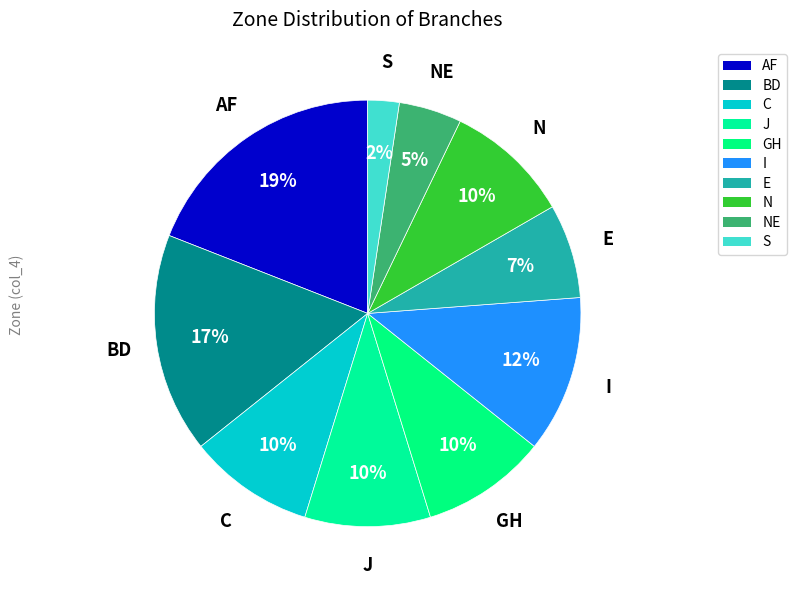

Does BD represent more than half of the total?

No